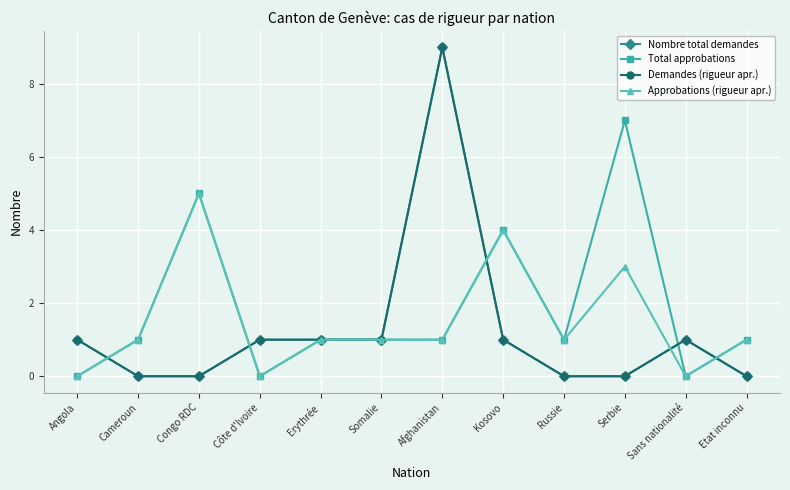

What is the difference between the Approbations (rigueur apr.) values at Afghanistan and Sans nationalité?

1